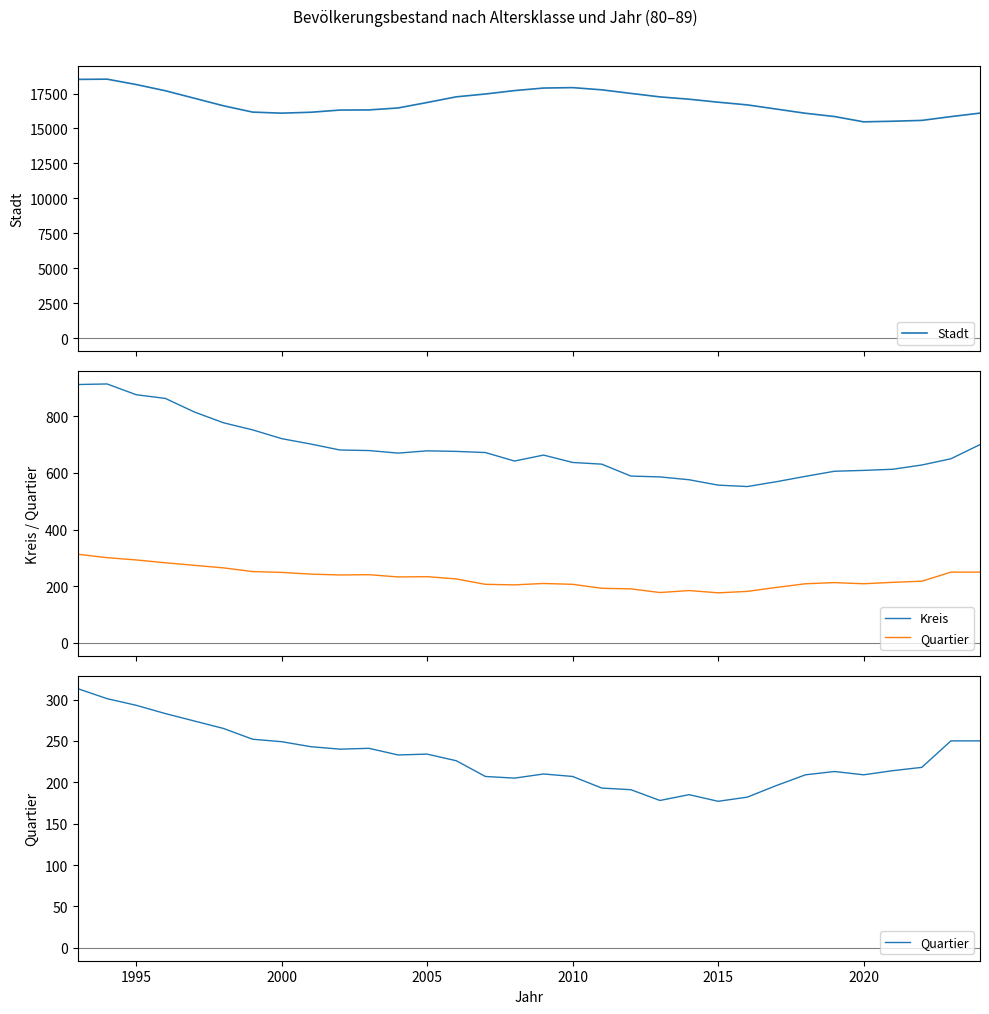

What is the highest value of the Stadt series?

18528